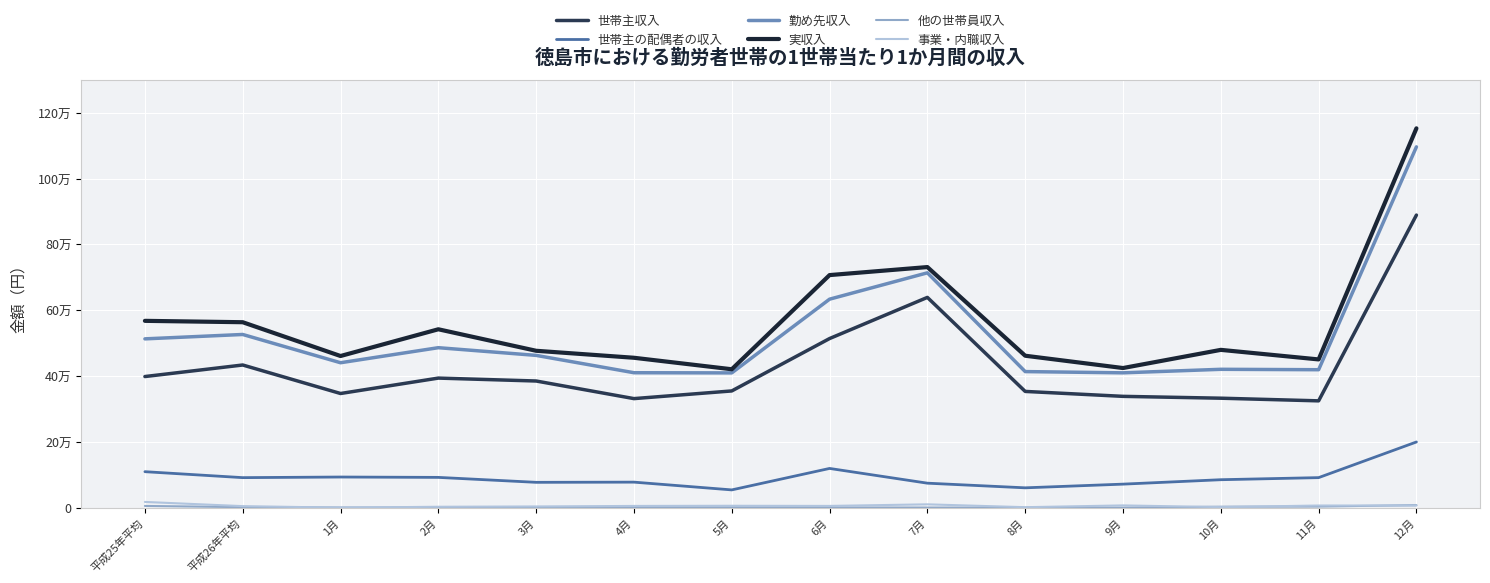

Is this an area chart (filled region under the line)?

No